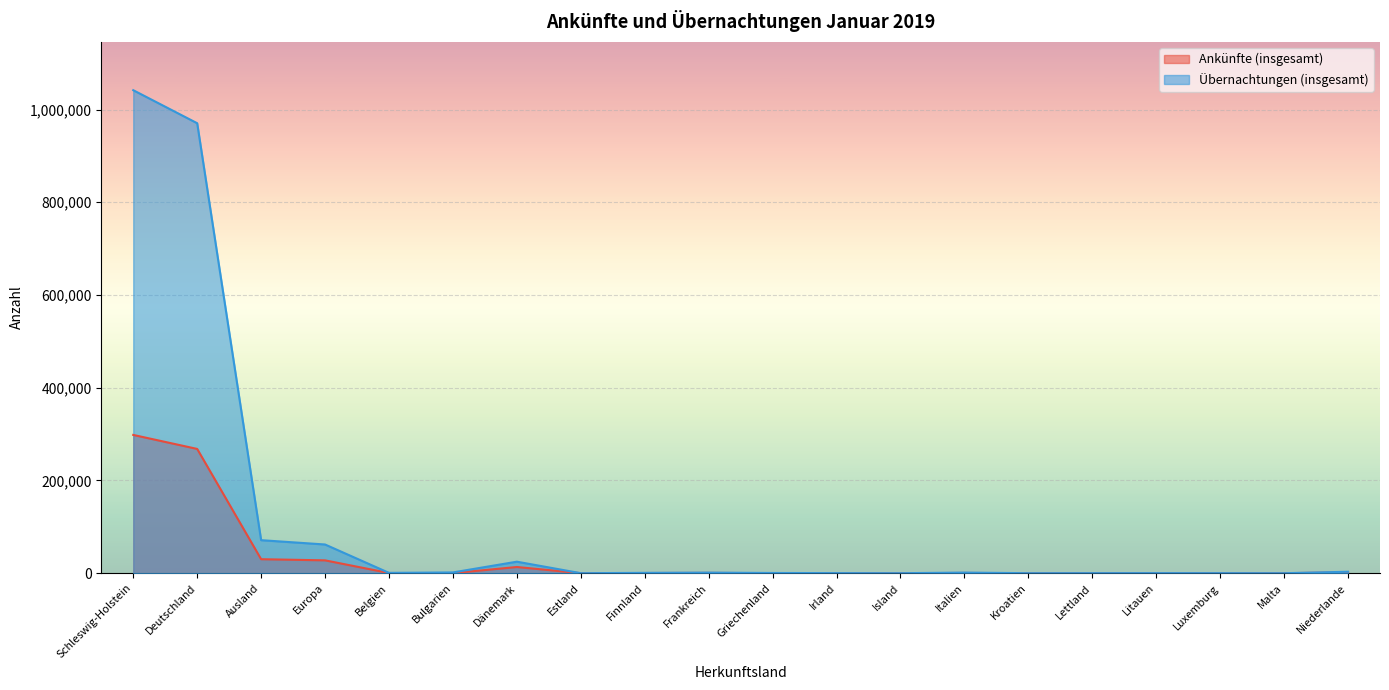

How many lines are shown in the chart?

2